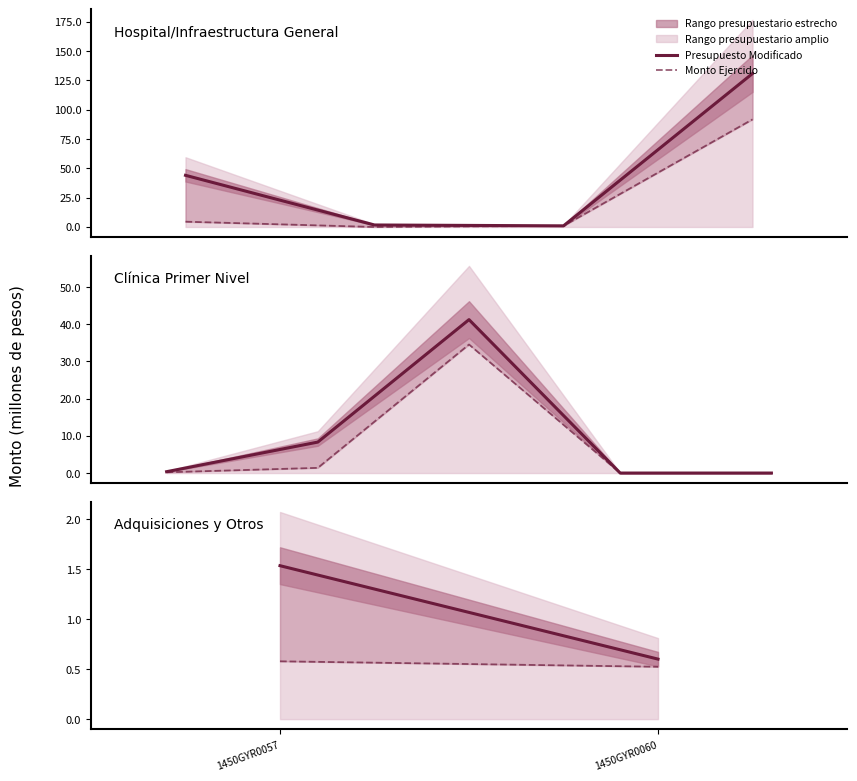

What is the sum of the Monto Ejercido values at 1450GYR0057 and 1450GYR0060?

1.1